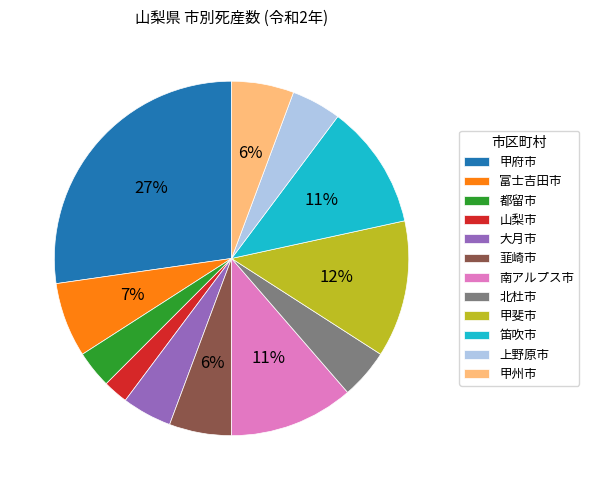

How many slices are in this pie chart?

12